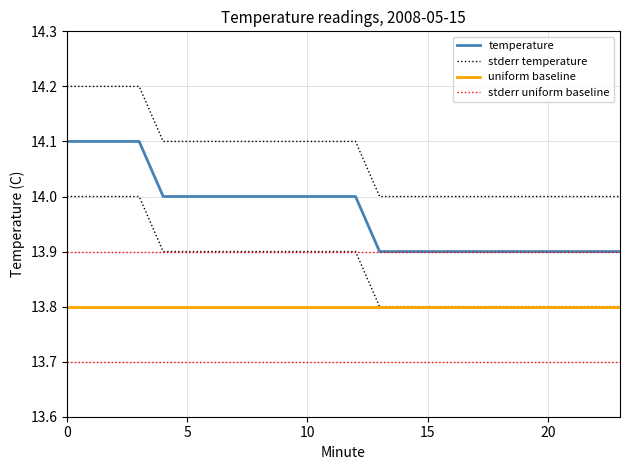

True or false: stderr uniform baseline has a value of 8.9 at 15.

False